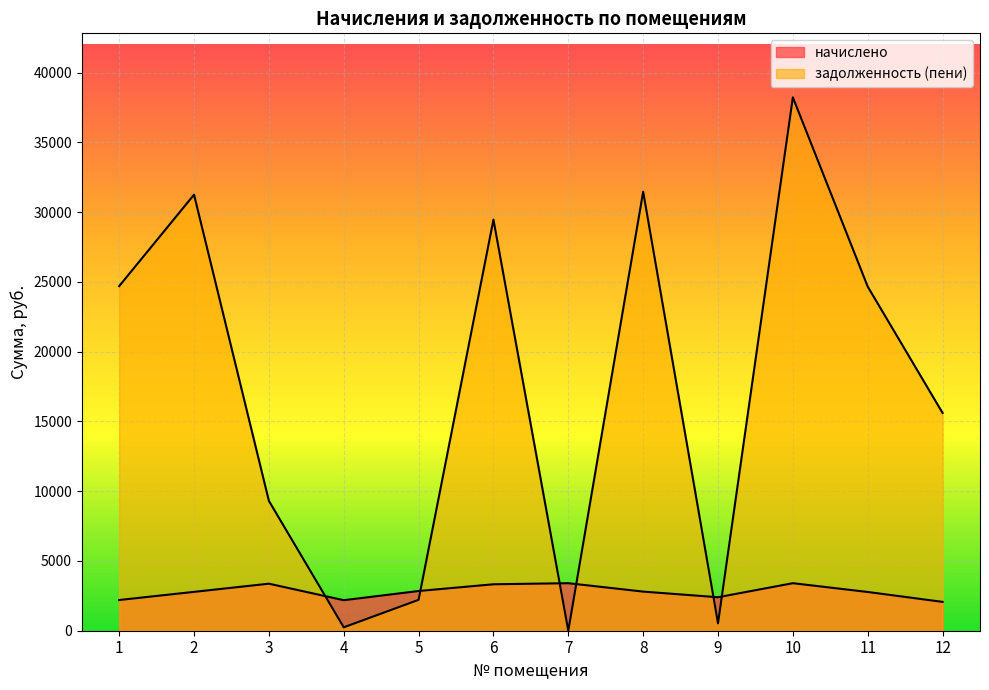

Count the number of data series in this chart.

2